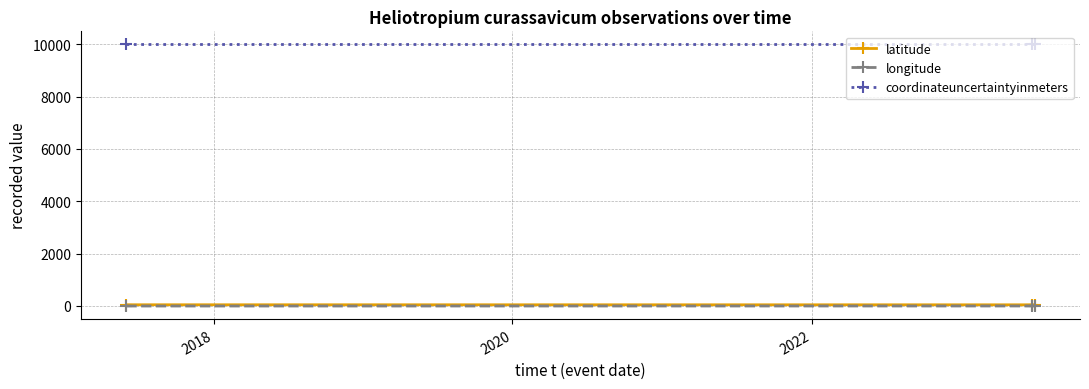

What is the value of the coordinateuncertaintyinmeters point at the 2nd from the left?

10000.0